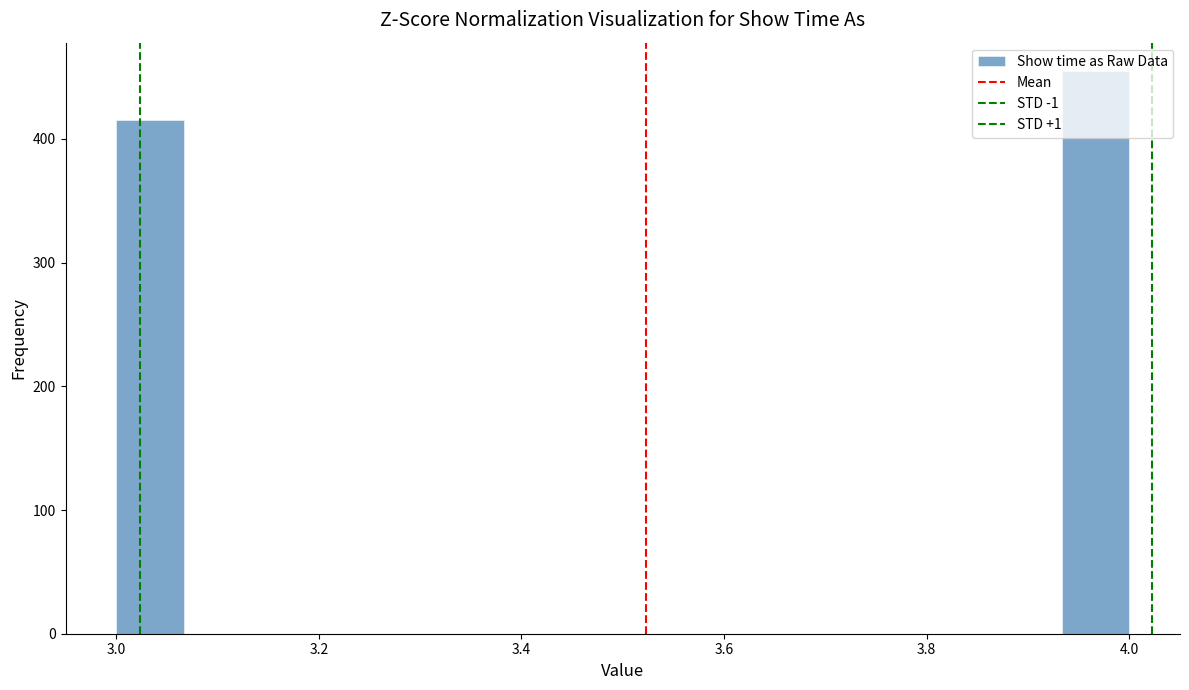

Read against the x-axis, roughly where is the centre of the tallest bar?

3.96